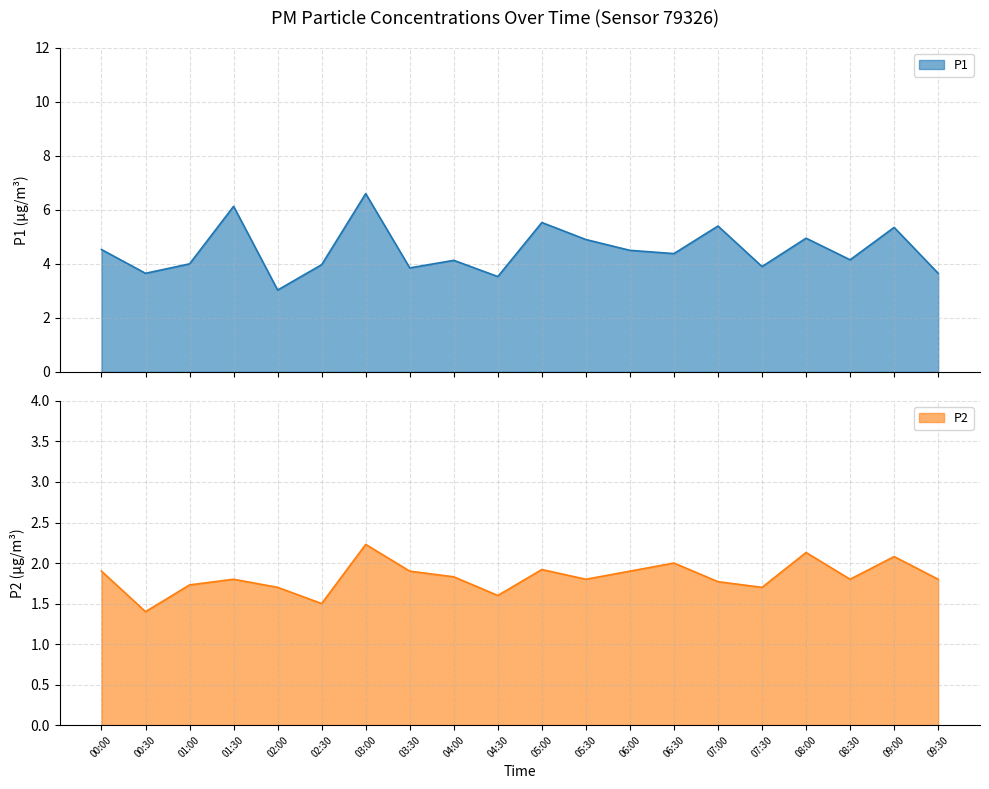

True or false: P1 has more than 0 points higher than both neighbors.

True